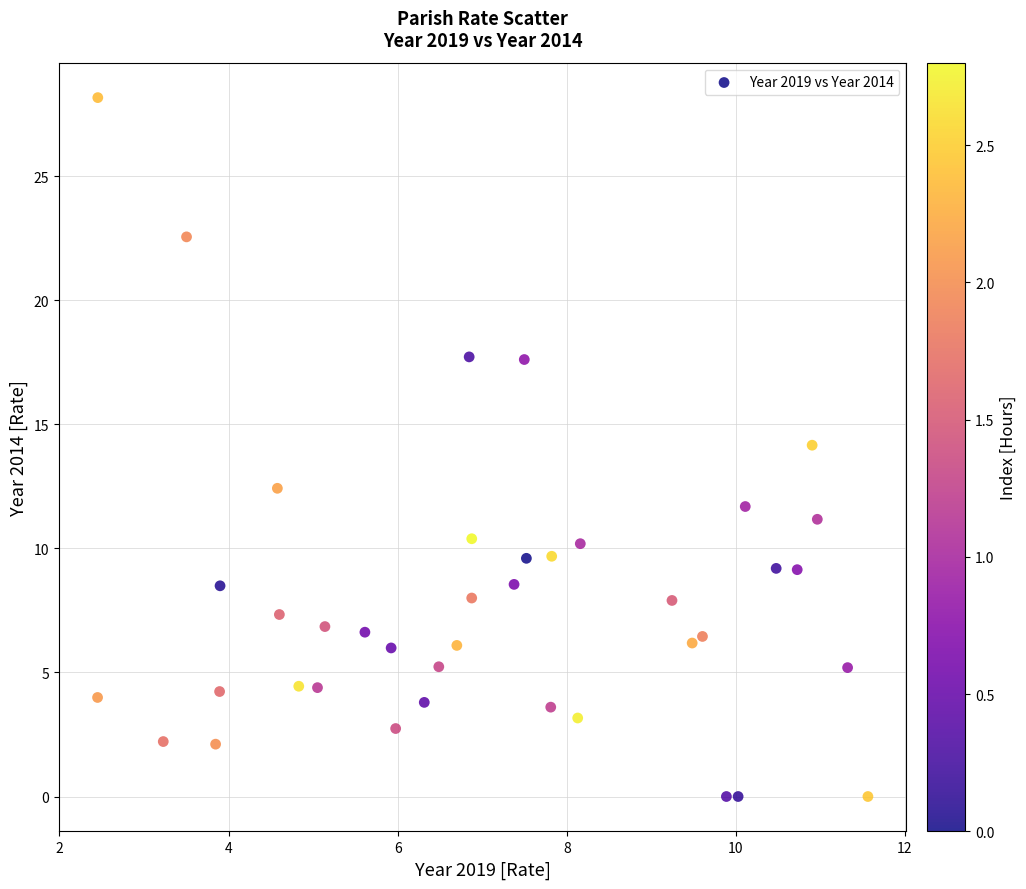

What is the range of X values (max minus min)?

9.1